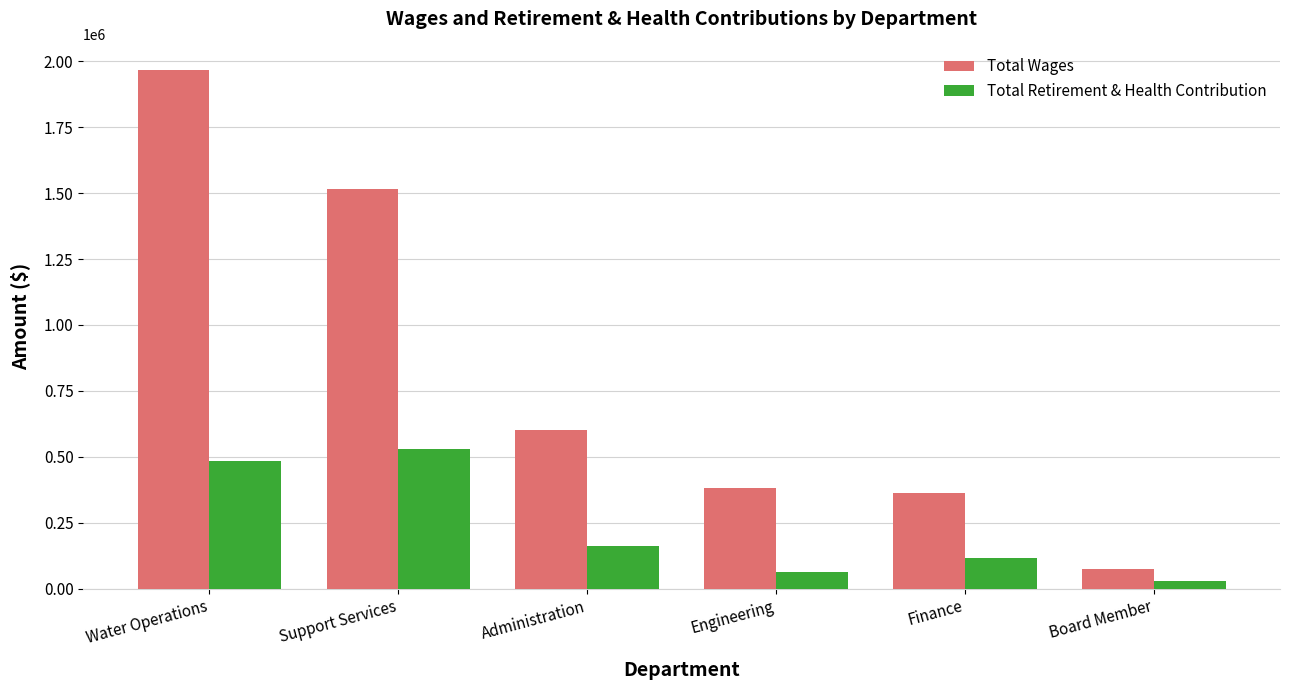

What position from the left is Support Services?

2